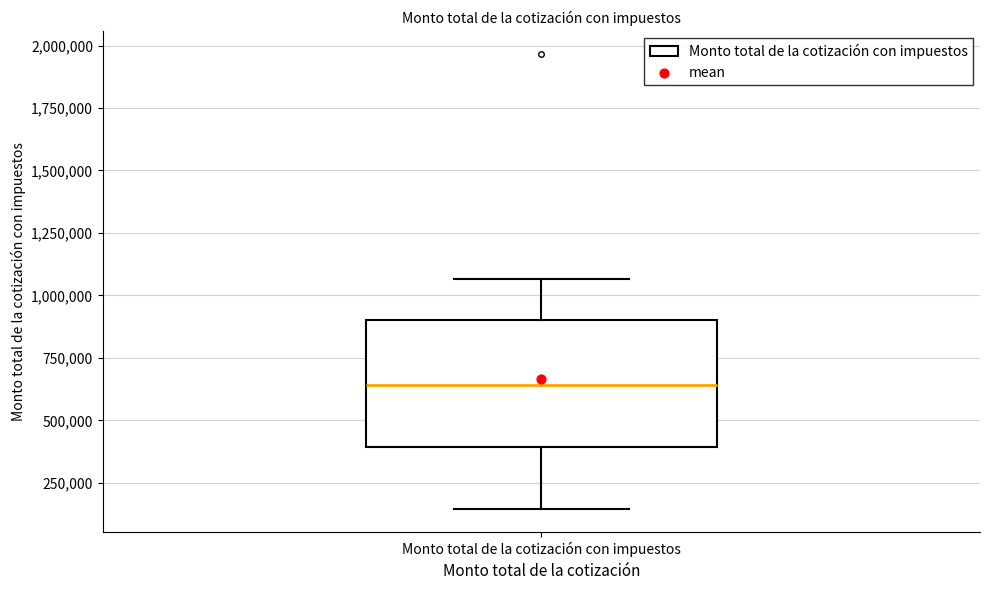

Transcribe this box plot: give where the median line is, the range the box spans, and where the two whiskers end, as read against the y-axis. The values are not printed on the chart, so give them approximately, as read against the axis.

median 650000, box 400000 to 900000, whiskers 150000 to 1050000